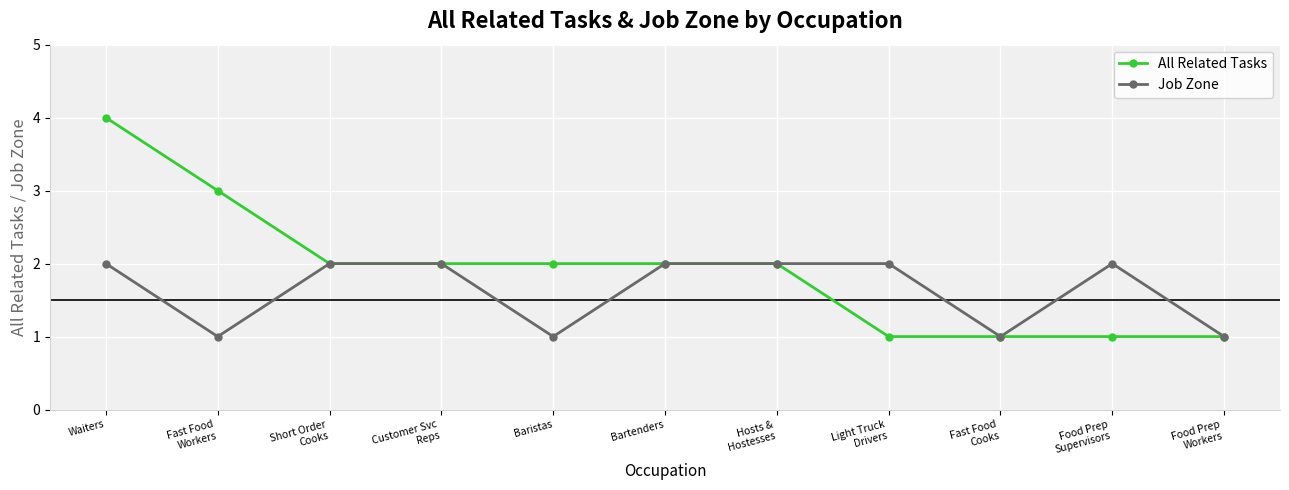

True or false: Job Zone has a value of 2 at Bartenders.

True